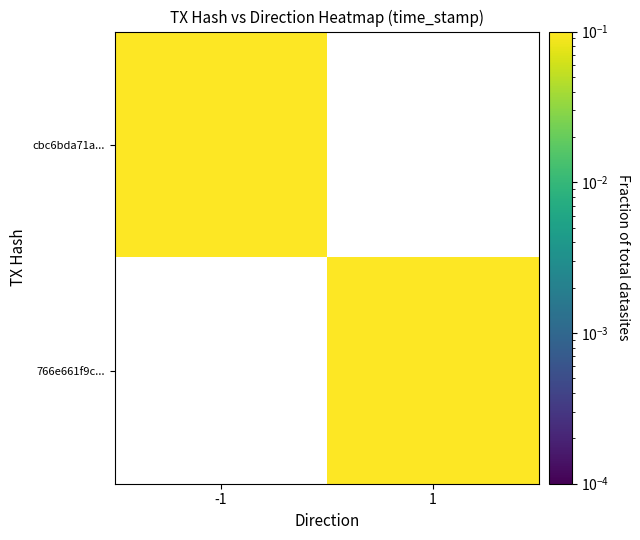

Between 1 and -1, which is larger?

-1